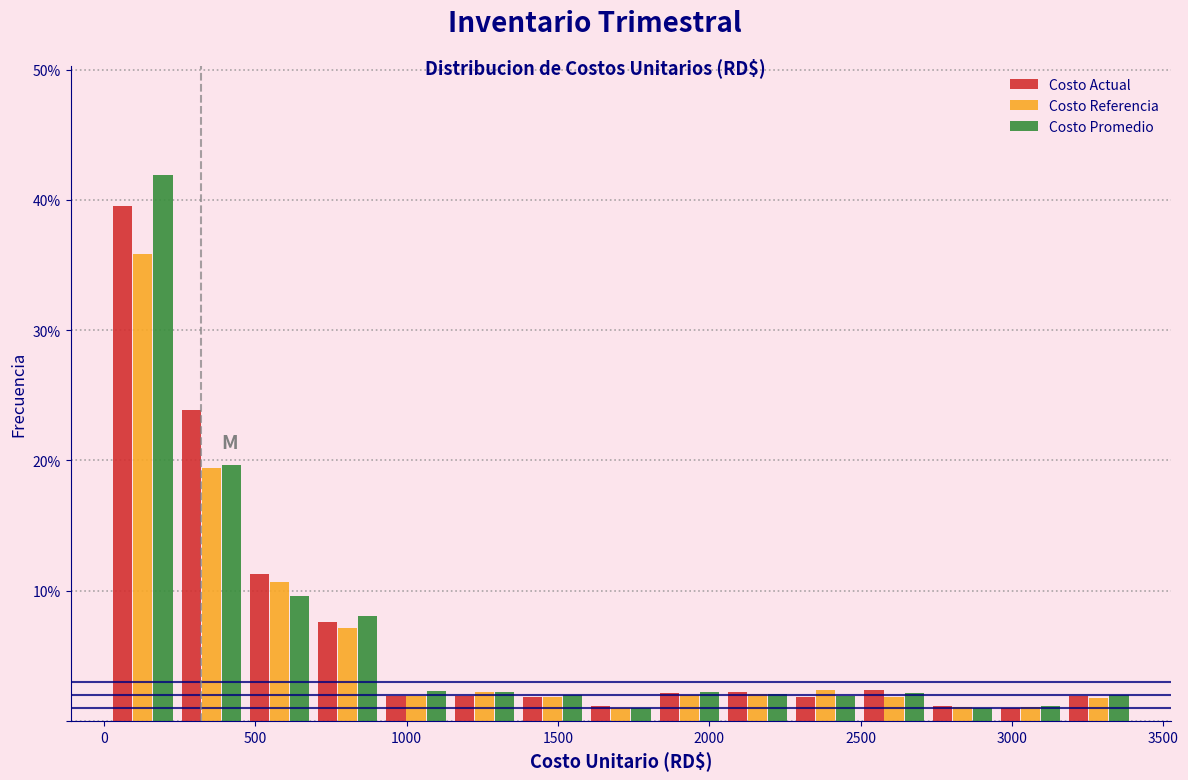

Reading left to right, list every range on the x-axis with the height of the bar of each series over it. Neither the bar edges nor the heights are printed on the chart, so give them approximately, as read against the axes.

0 to 250: Costo Actual=40	Costo Referencia=36	Costo Promedio=42
250 to 450: Costo Actual=24	Costo Referencia=19	Costo Promedio=20
450 to 700: Costo Actual=11	Costo Referencia=11	Costo Promedio=10
700 to 900: Costo Actual=8	Costo Referencia=7	Costo Promedio=8
900 to 1150: Costo Actual=2	Costo Referencia=2	Costo Promedio=2
1150 to 1350: Costo Actual=2	Costo Referencia=2	Costo Promedio=2
1350 to 1600: Costo Actual=2	Costo Referencia=2	Costo Promedio=2
1600 to 1800: Costo Actual=1	Costo Referencia=under 1	Costo Promedio=under 1
1800 to 2050: Costo Actual=2	Costo Referencia=2	Costo Promedio=2
2050 to 2250: Costo Actual=2	Costo Referencia=2	Costo Promedio=2
2250 to 2500: Costo Actual=2	Costo Referencia=2	Costo Promedio=2
2500 to 2700: Costo Actual=2	Costo Referencia=2	Costo Promedio=2
2700 to 2950: Costo Actual=1	Costo Referencia=1	Costo Promedio=under 1
2950 to 3150: Costo Actual=under 1	Costo Referencia=1	Costo Promedio=1
3150 to 3400: Costo Actual=2	Costo Referencia=2	Costo Promedio=2